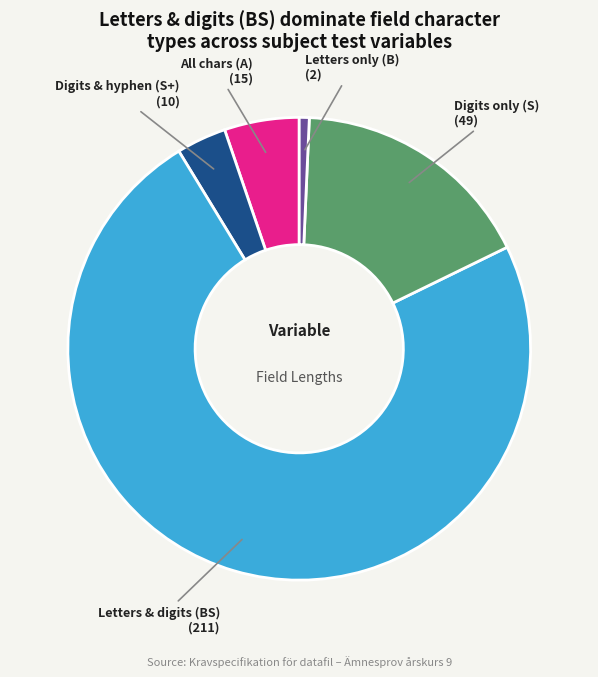

Is there any slice that represents more than half of the pie?

Yes